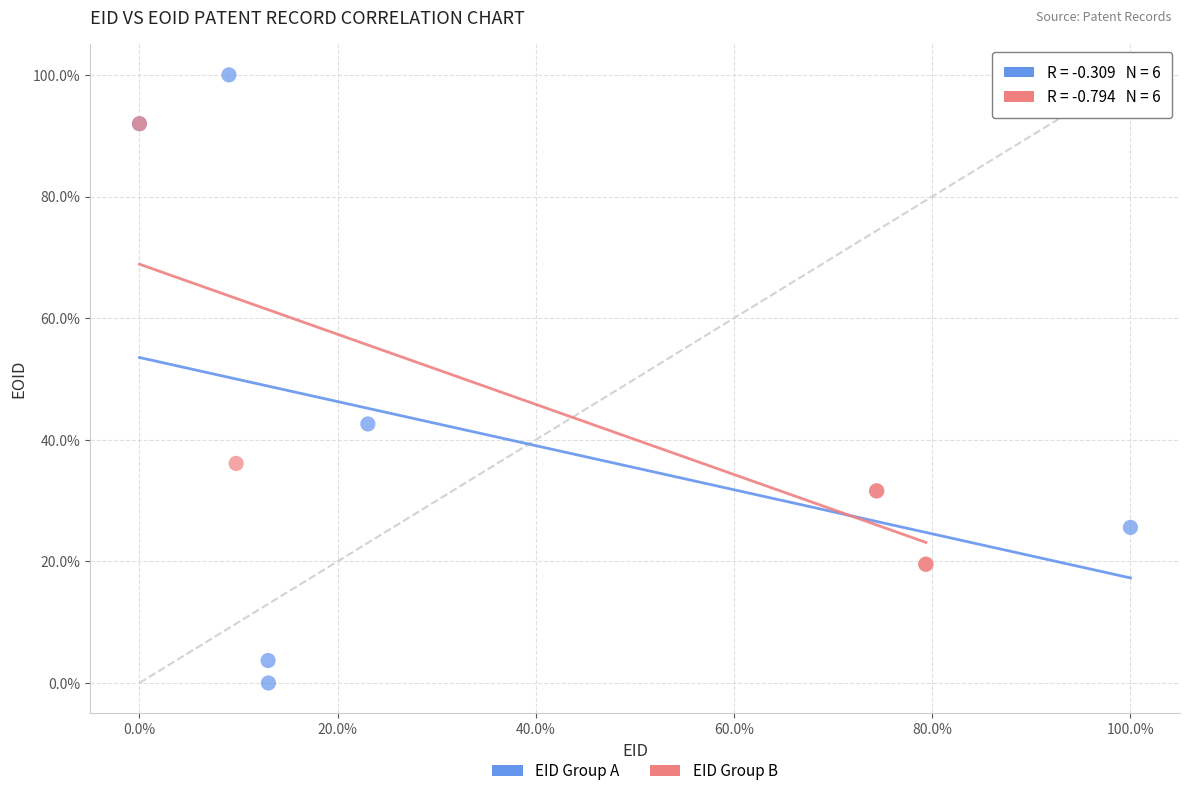

Which series has the widest spread of Y values?

EID Group A